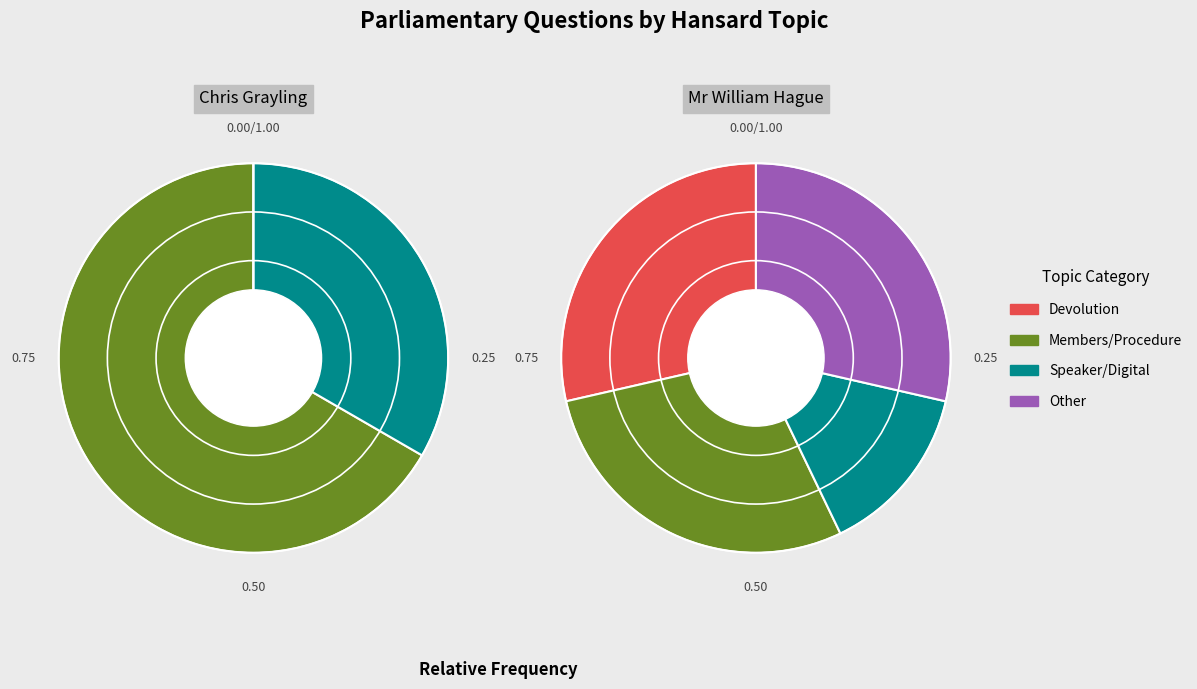

Does any single category account for the majority?

No